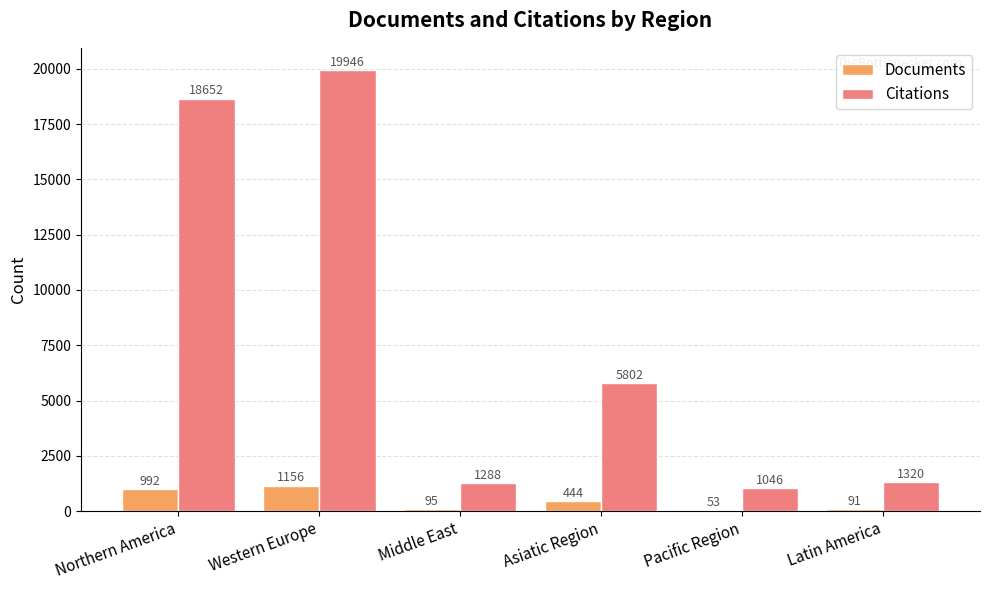

The Documents series shows 992 at Northern America. True or false?

True